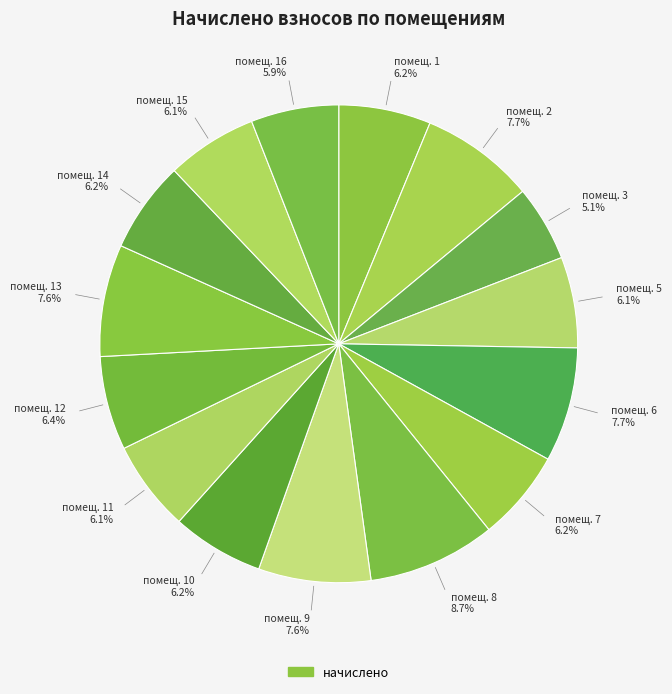

How many segments does this pie chart have?

15